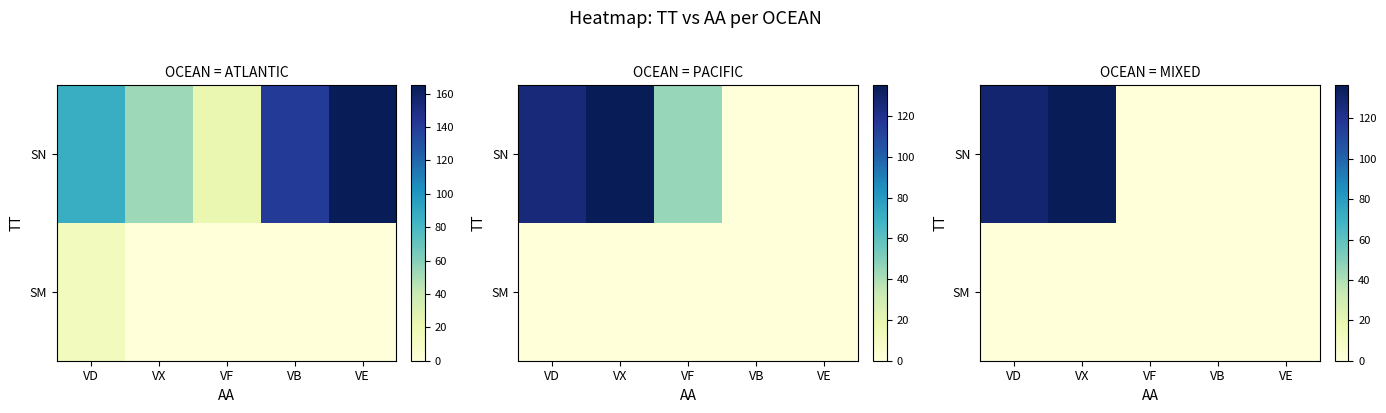

At which category is the sum across all series the highest?

VX